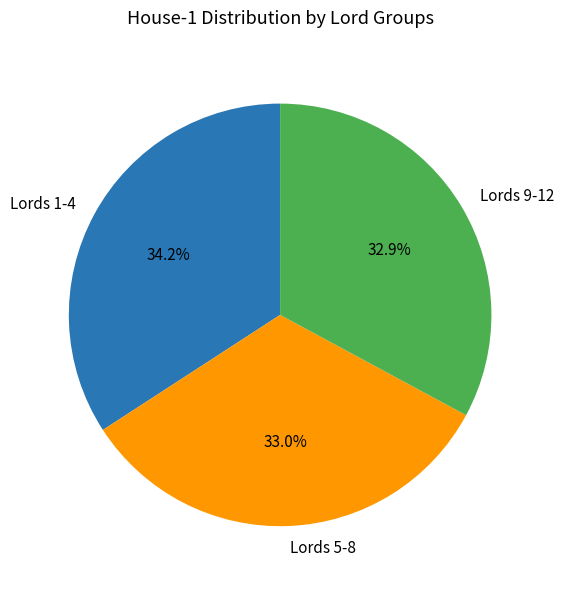

Does Lords 9-12 represent more than half of the total?

No